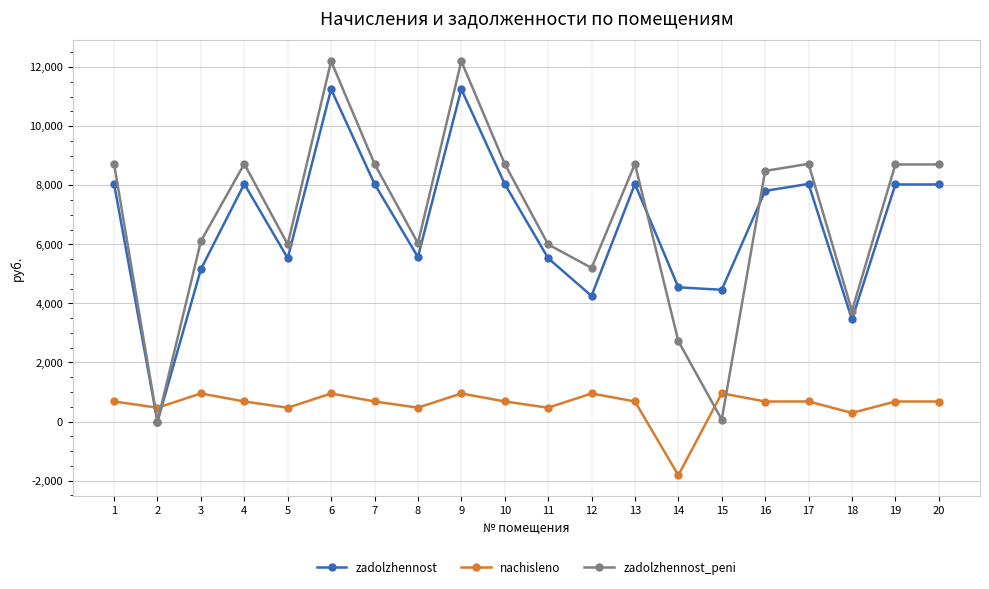

What is the maximum value shown in the chart?

12200.5